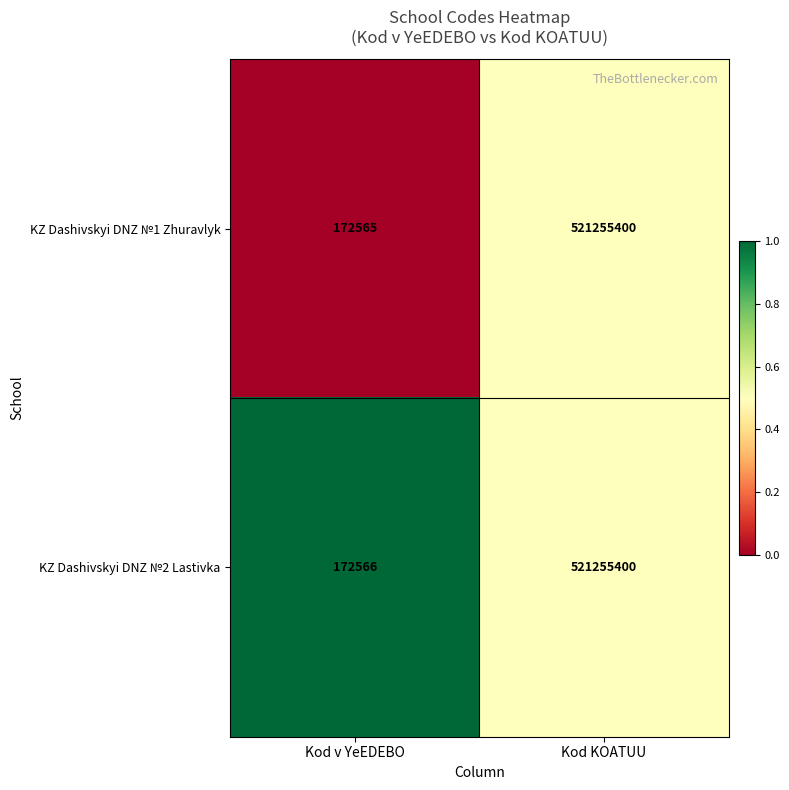

Which series changed the most between Kod v YeEDEBO and Kod KOATUU?

KZ Dashivskyi DNZ №1 Zhuravlyk